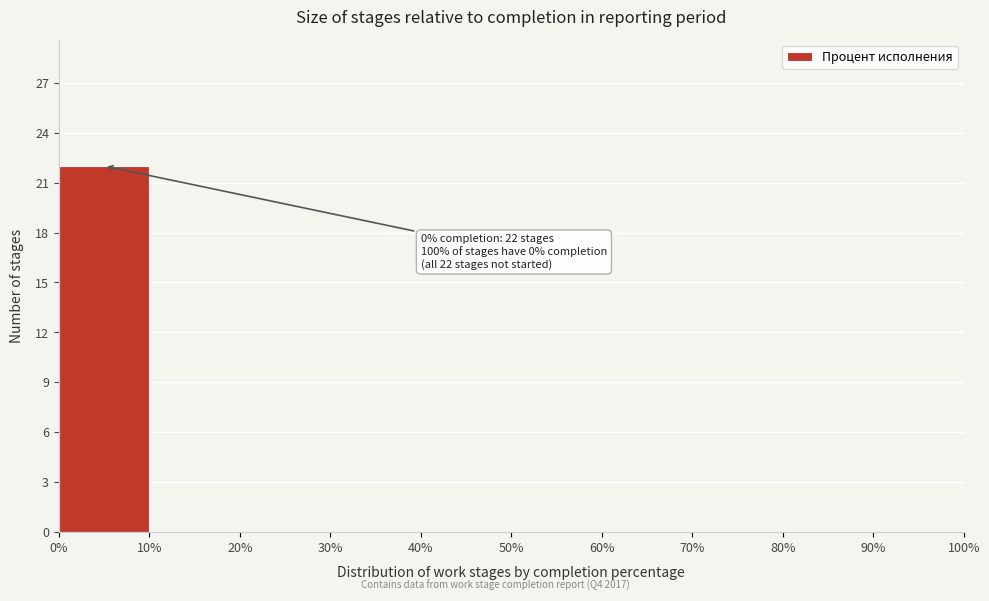

Which range on the x-axis has the tallest bar?

0% to 10%